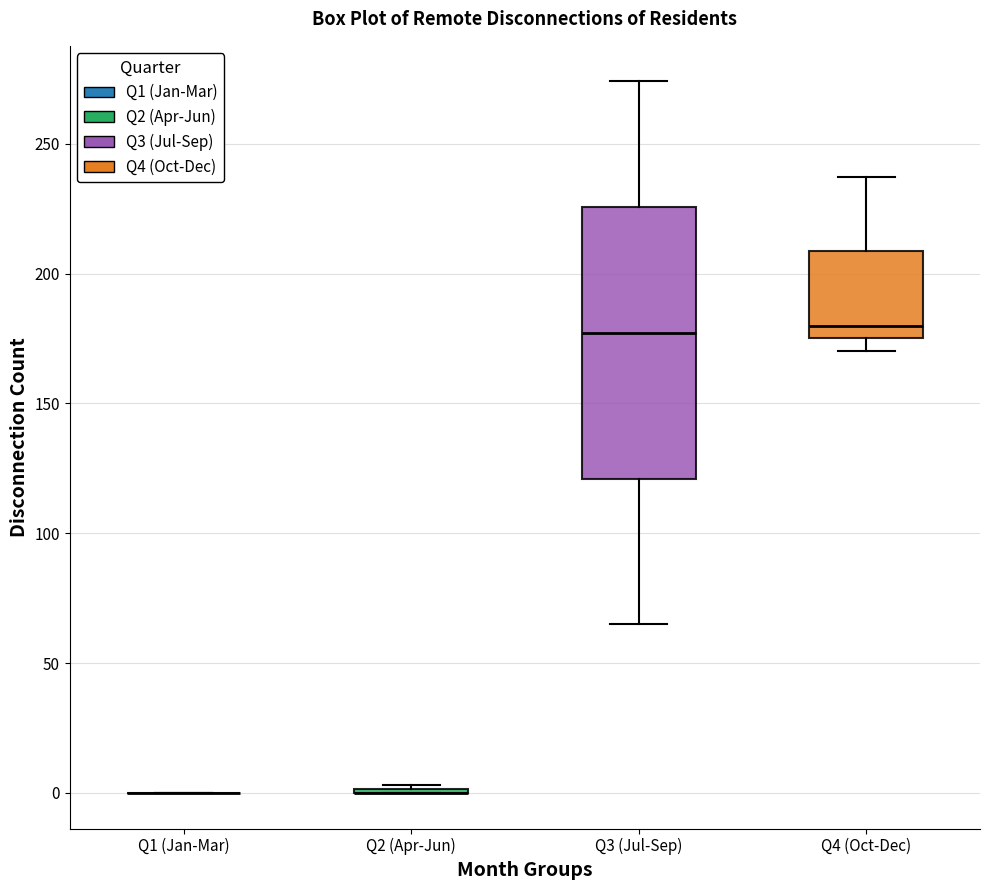

Reading left to right, read every box against the y-axis: the position of its median line, the range the box covers, and the ends of its whiskers. The values are not printed on the chart, so give them approximately, as read against the axis.

Q1 (Jan-Mar): box collapsed to a line at 0, whiskers 0 to 0
Q2 (Apr-Jun): box collapsed to a line at 0, whiskers 0 to 5
Q3 (Jul-Sep): median 175, box 120 to 225, whiskers 65 to 275
Q4 (Oct-Dec): median 180, box 175 to 210, whiskers 170 to 235